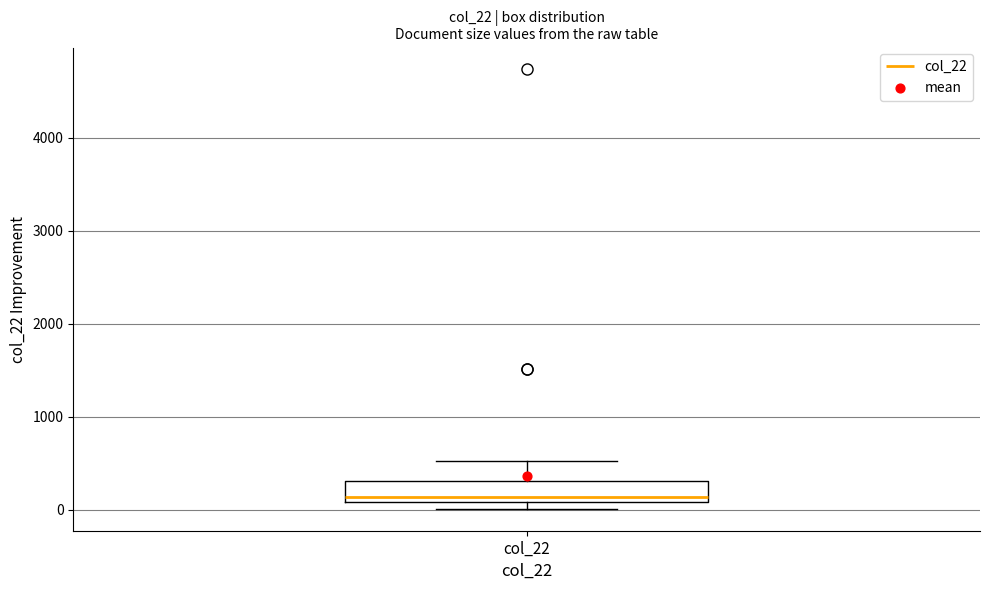

Transcribe this box plot: give where the median line is, the range the box spans, and where the two whiskers end, as read against the y-axis. The values are not printed on the chart, so give them approximately, as read against the axis.

median 100 (just above the box's lower edge), box 100 to 300, whiskers 0 to 500